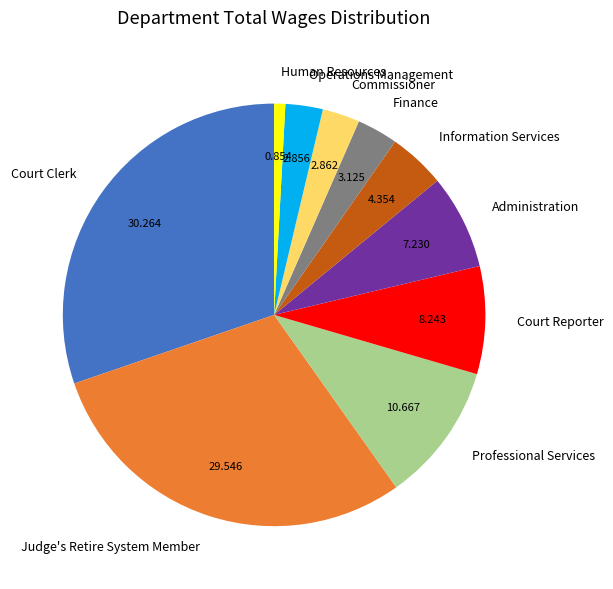

Do Commissioner and Operations Management together represent more than half of the pie?

No